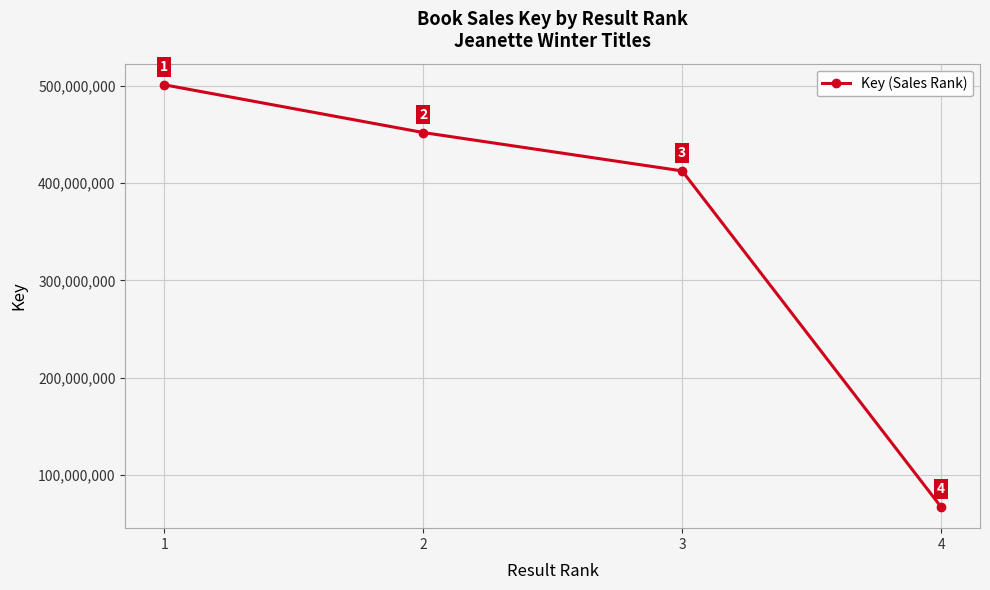

At which category does the chart reach its peak across all series?

1